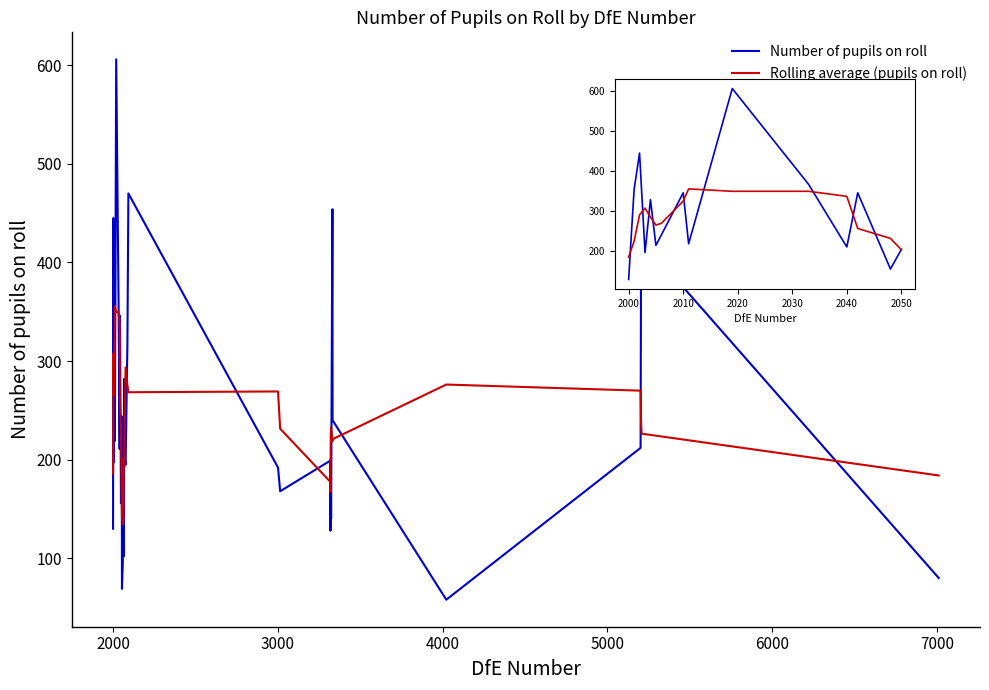

What is the difference between the values at 3323 and 2053?

104